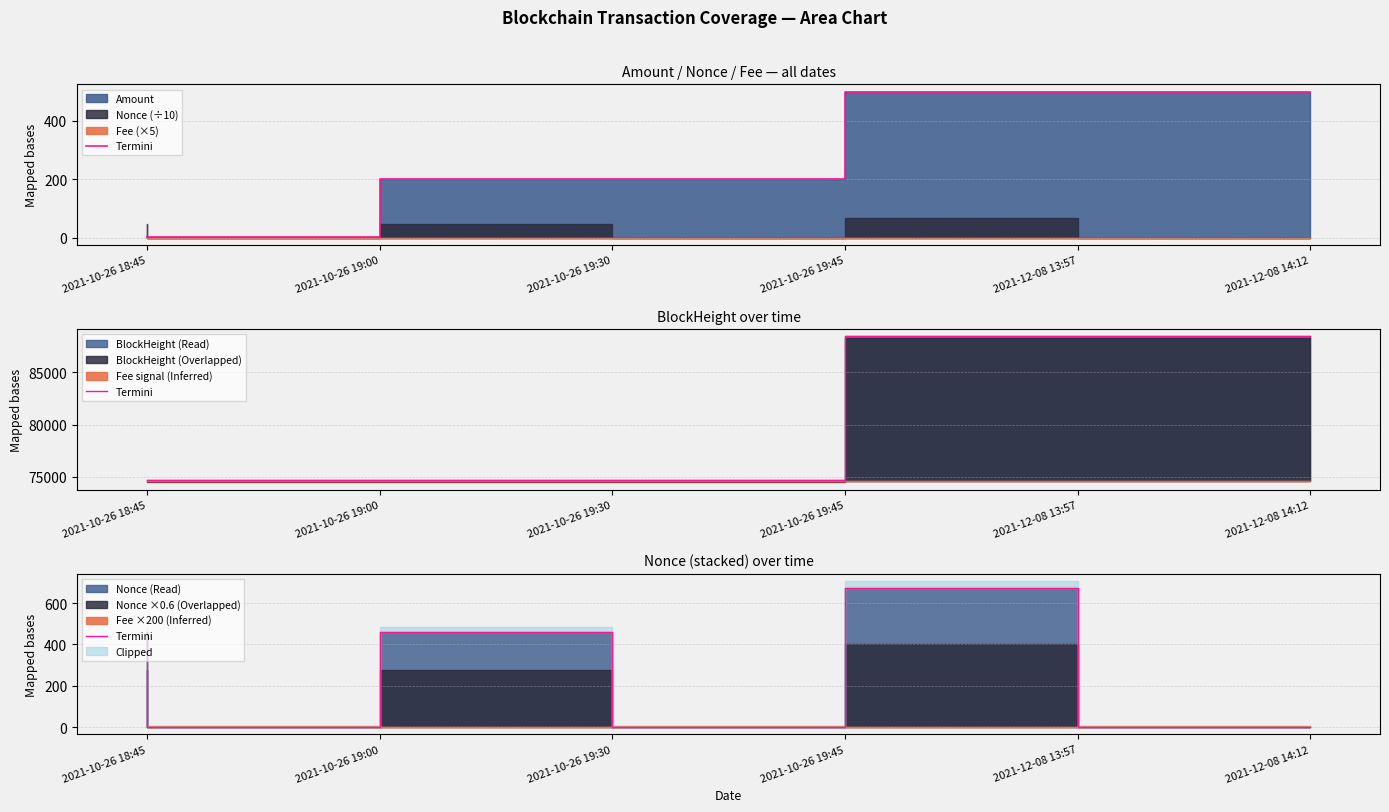

What is the label of the 6th point from the right?

2021-10-26 18:45